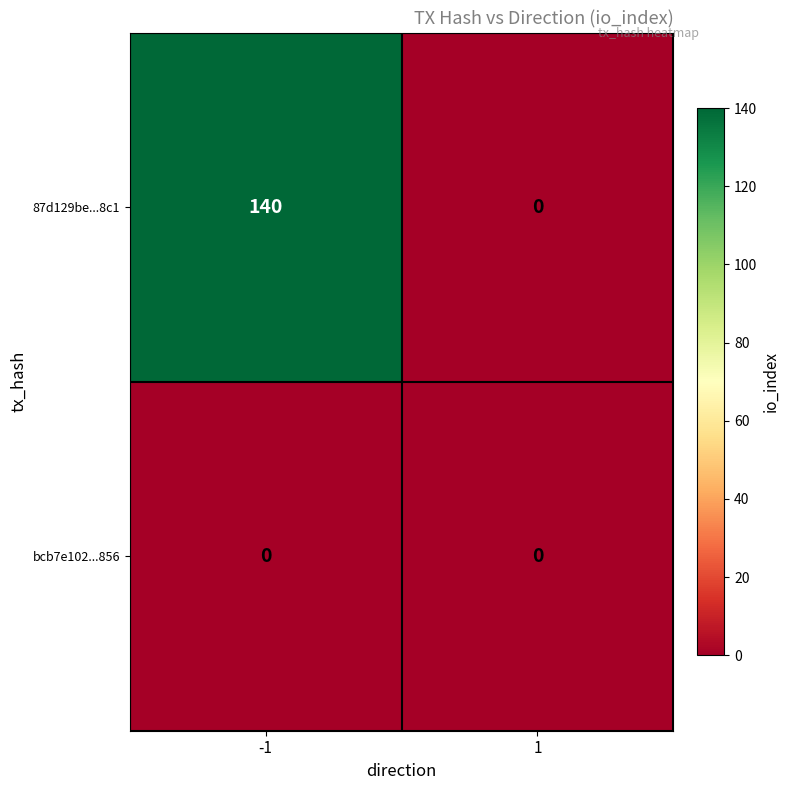

What is the maximum value shown in the chart?

140